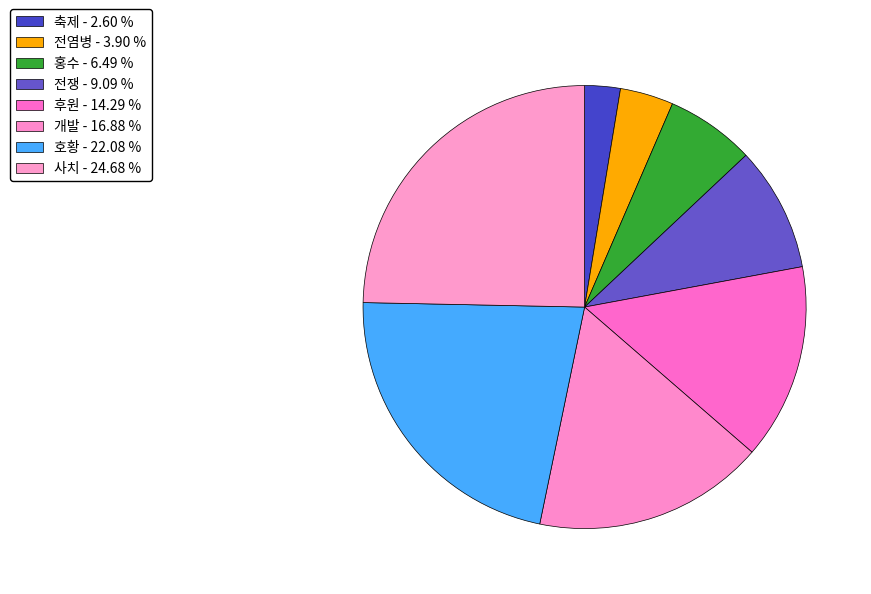

How many slices are in this pie chart?

8